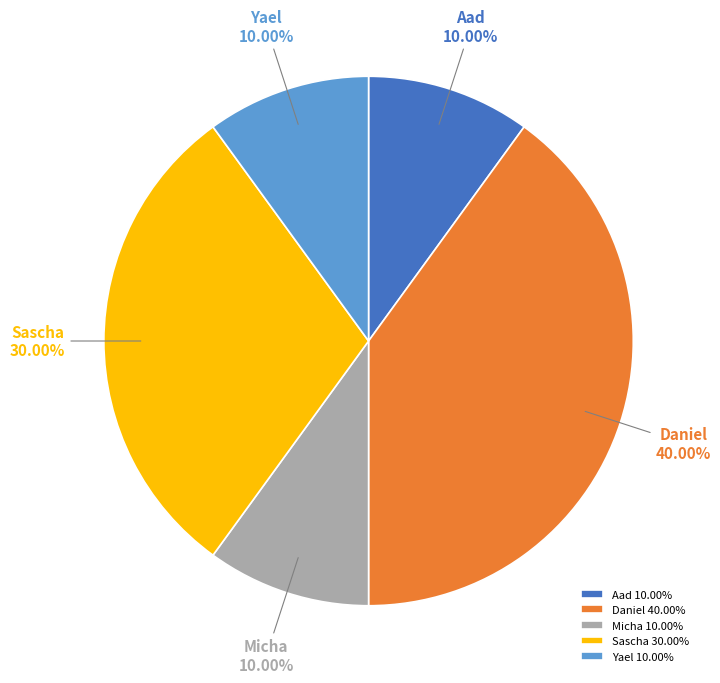

Combined, do Micha and Sascha account for over 50%?

No